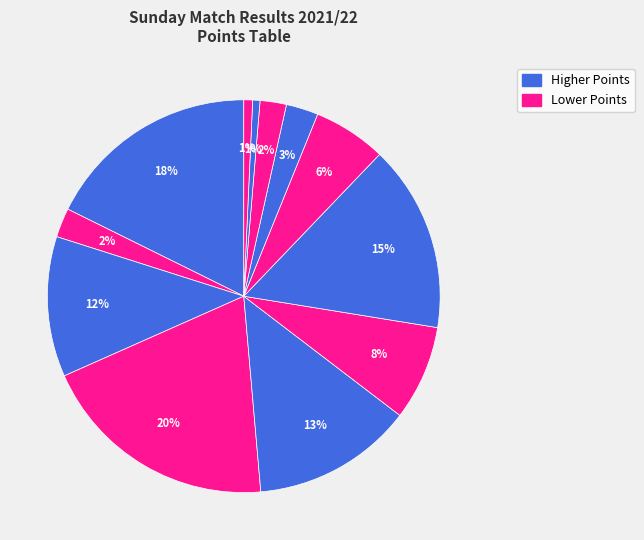

Count the number of slices in the pie.

12